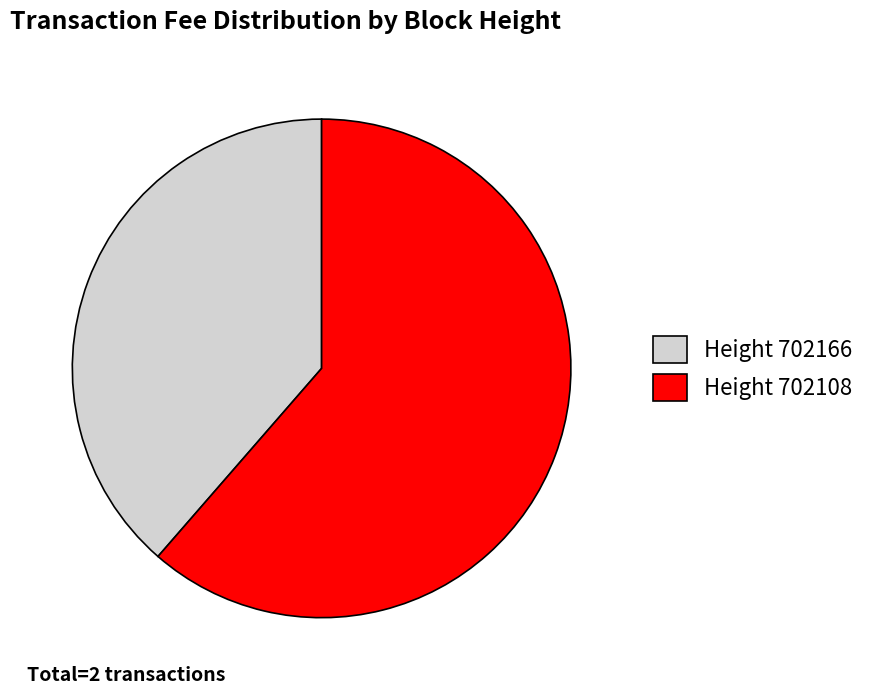

What is the largest slice in the pie chart?

Height 702108